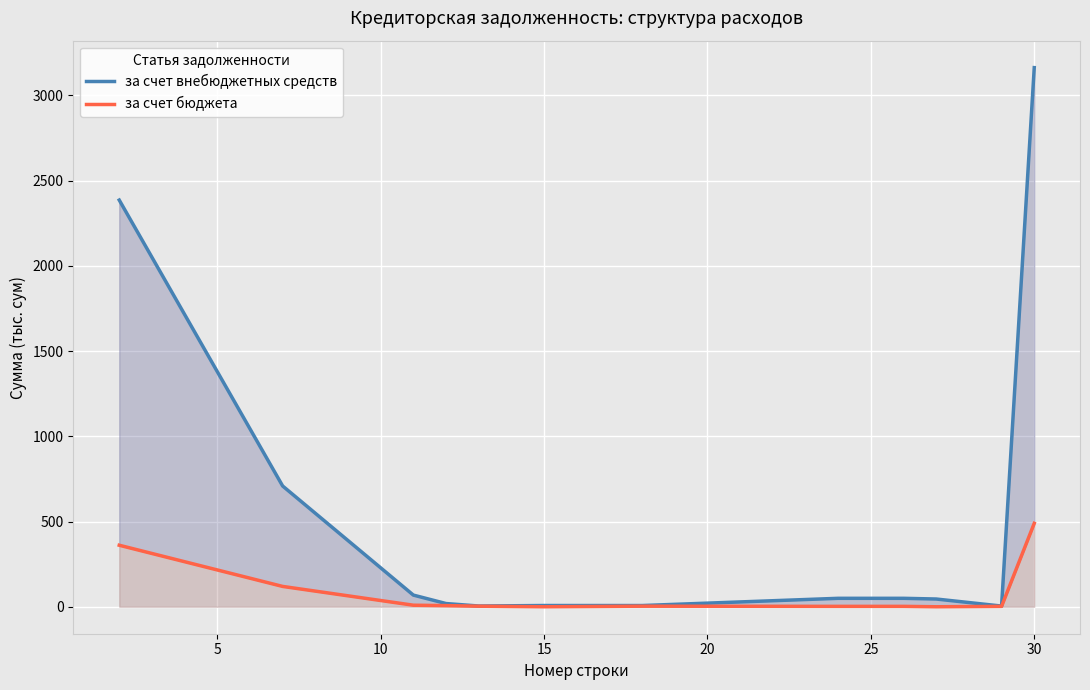

What is the difference between the maximum and minimum values in the за счет бюджета series?

489.5